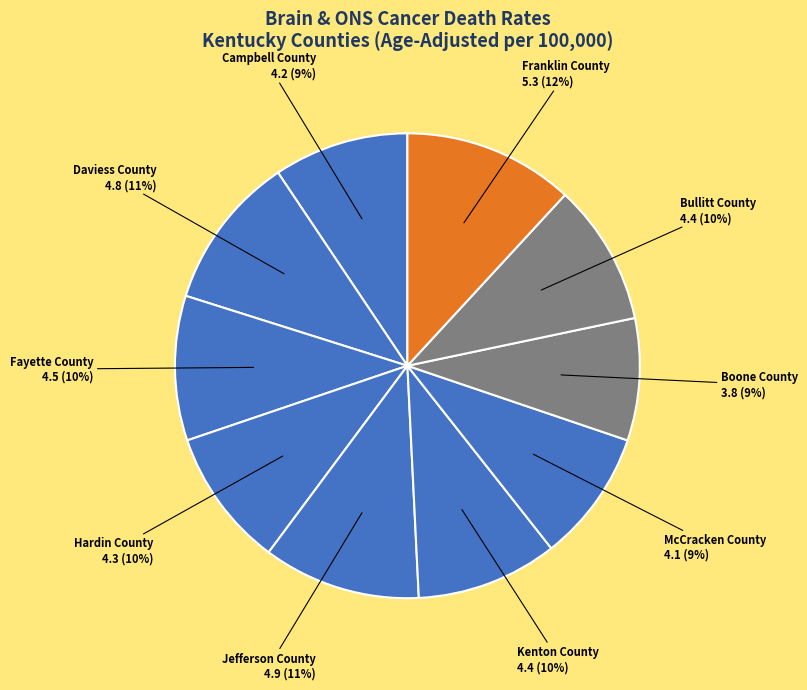

Count the number of slices in the pie.

10